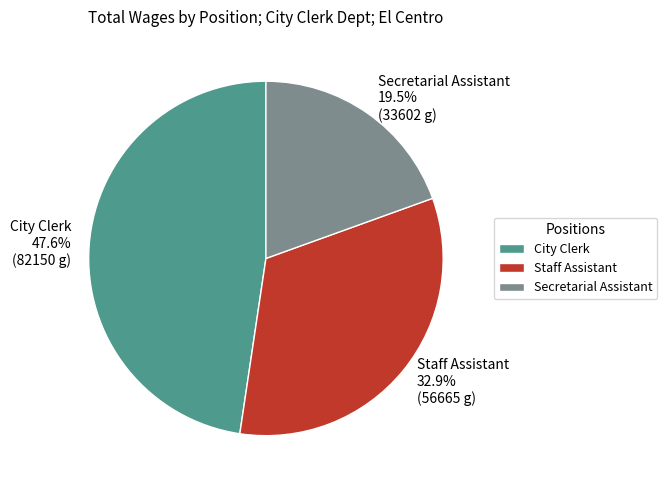

Rank the categories by value from lowest to highest.

Secretarial Assistant, Staff Assistant, City Clerk